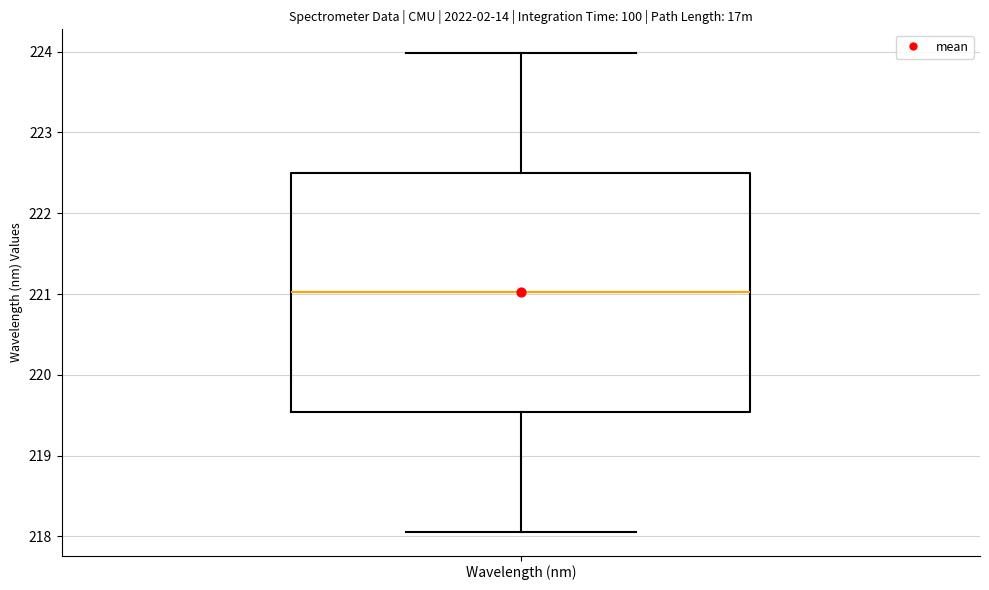

Read this box plot against the y-axis: the position of the median line, the range covered by the box, and the ends of both whiskers. The values are not printed on the chart, so give them approximately, as read against the axis.

median 221.0, box 219.5 to 222.5, whiskers 218.1 to 224.0